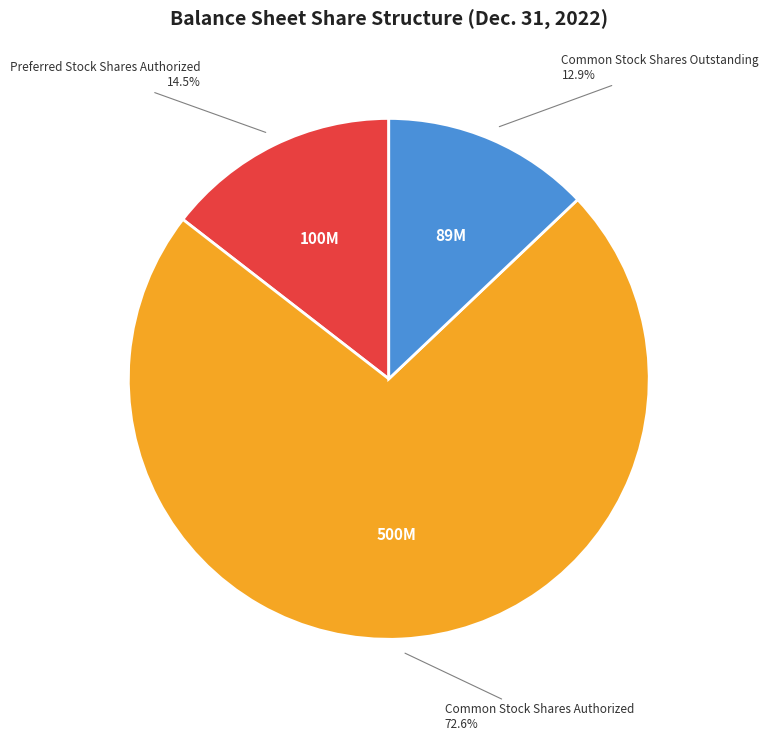

Is there a majority slice in this chart?

Yes